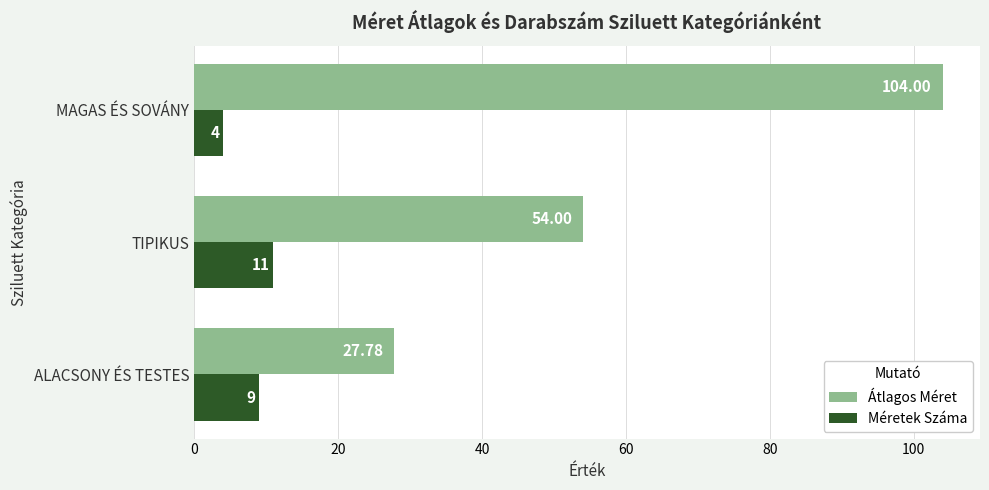

How many values in the Méretek Száma series are below 9?

1